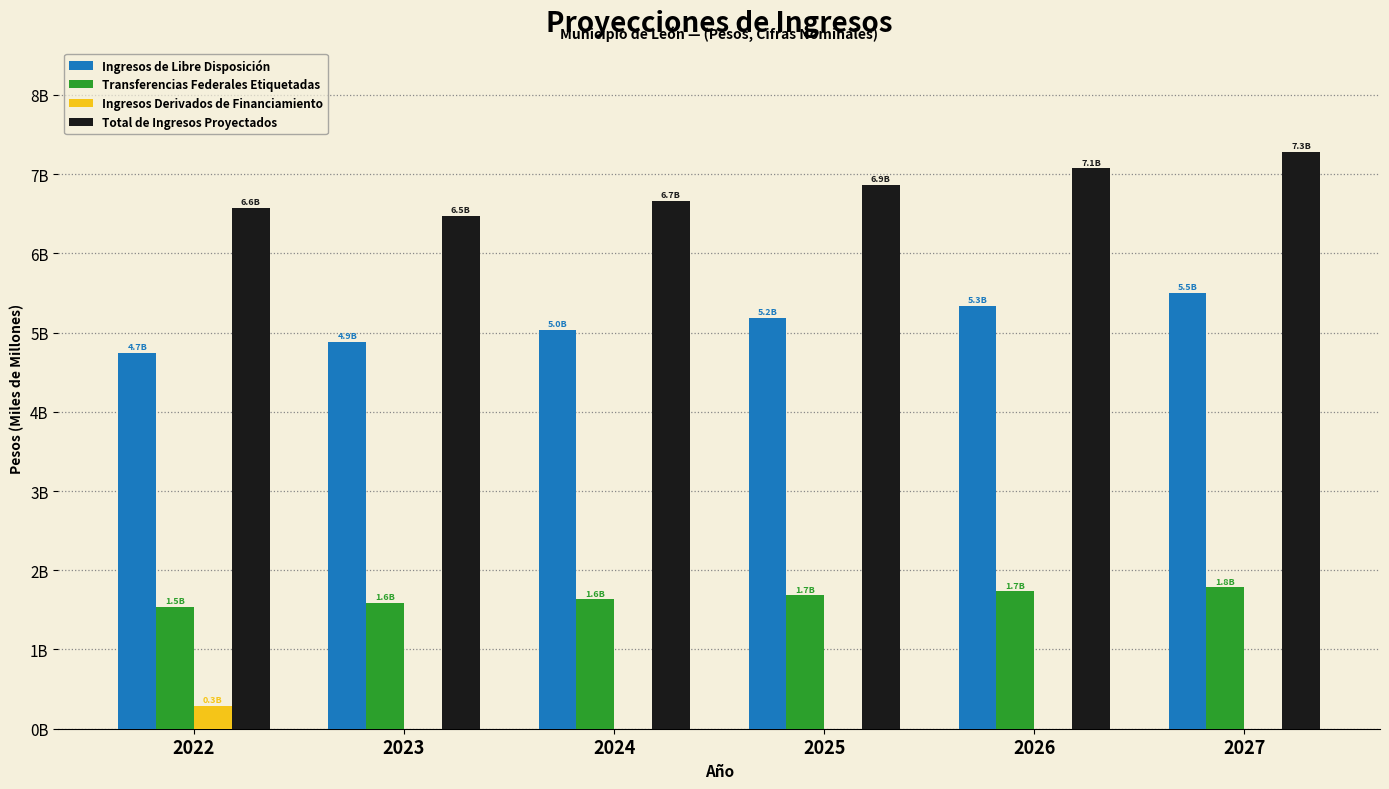

The Ingresos de Libre Disposición series shows 5032759503 at 2024. True or false?

True